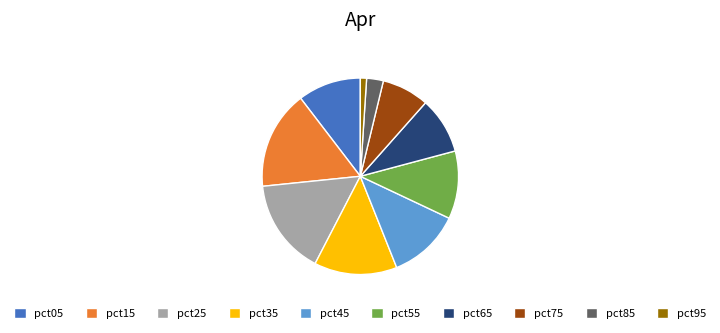

Is it true that pct85 is 8% of the pie?

False